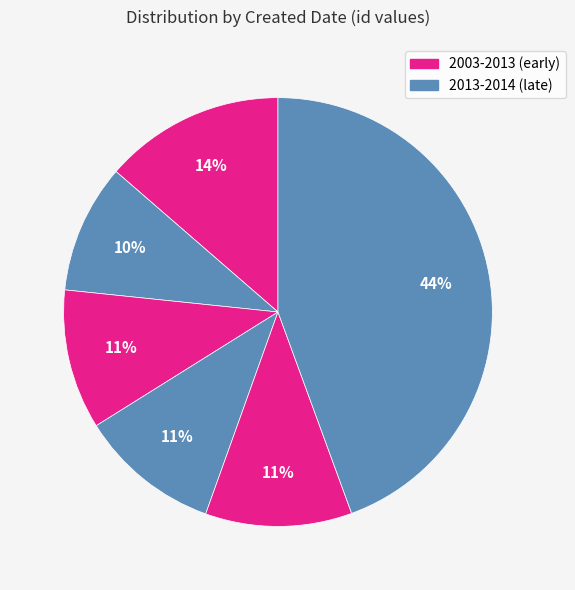

Count the number of slices in the pie.

6